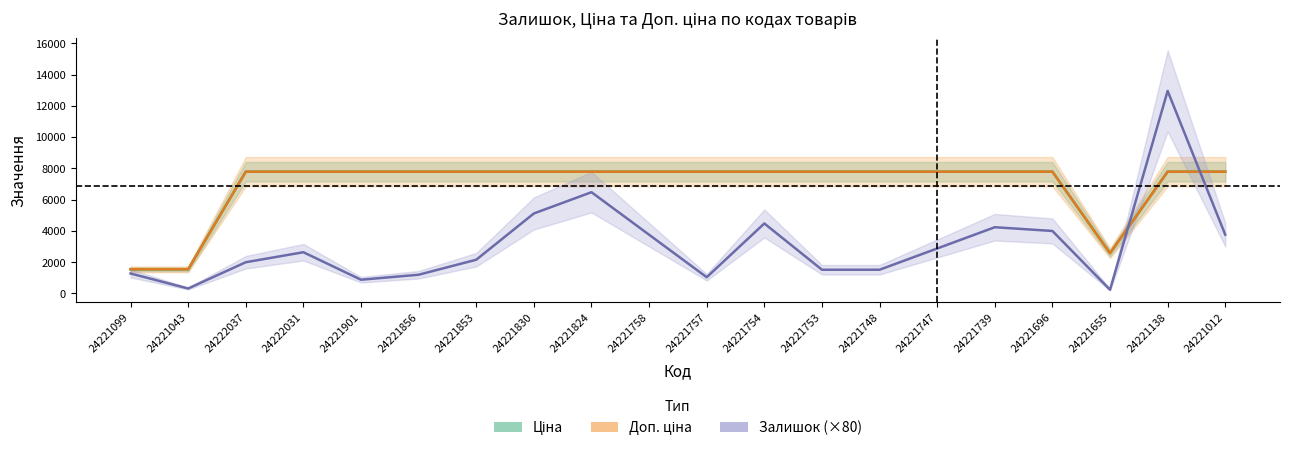

What is the label of the 12th point from the right?

24221824